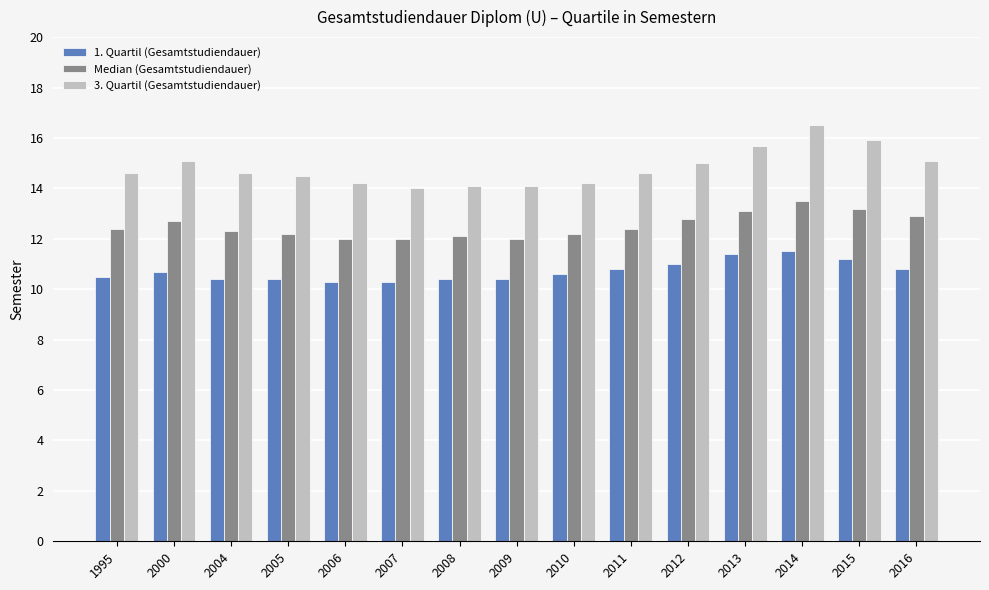

List the series in order of their peak value, lowest first.

1. Quartil (Gesamtstudiendauer), Median (Gesamtstudiendauer), 3. Quartil (Gesamtstudiendauer)